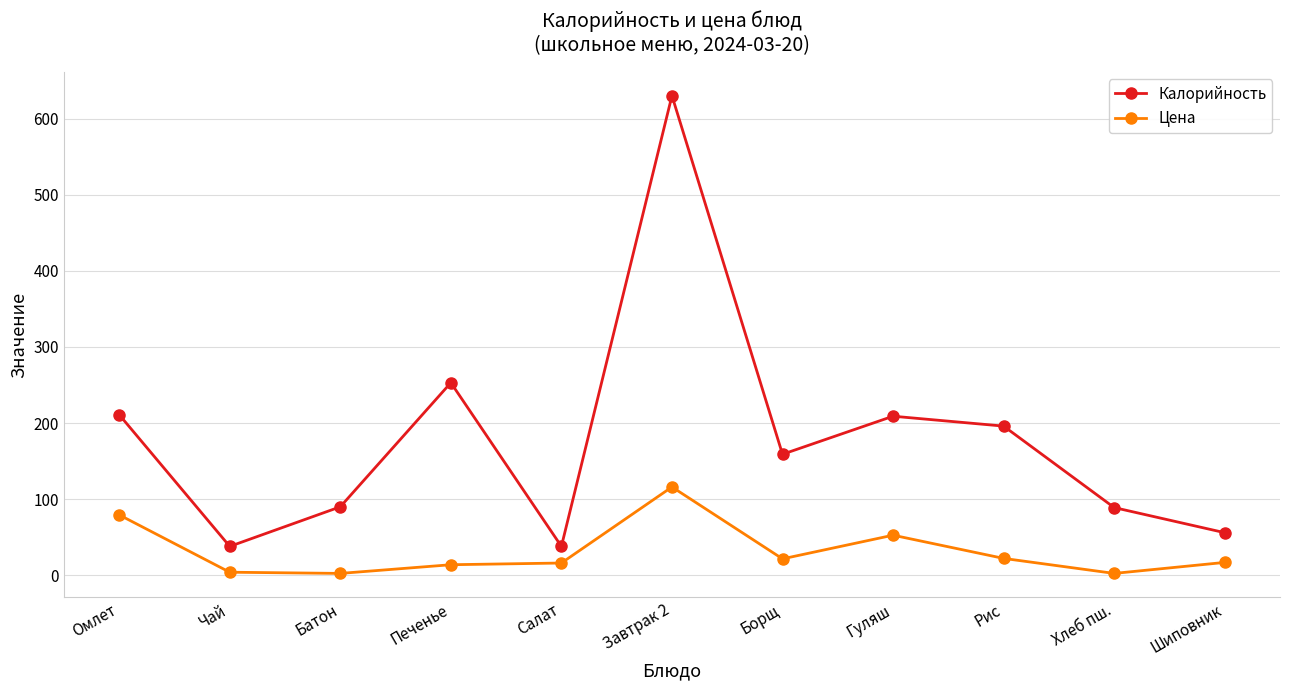

At how many categories does at least one series exceed 187?

5